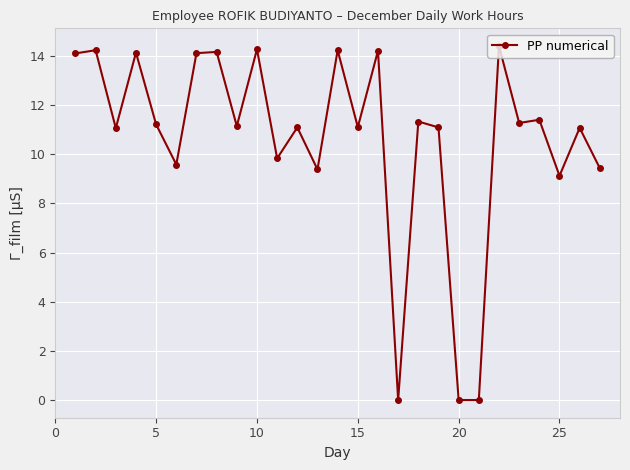

What is the maximum value shown in the chart?

14.4